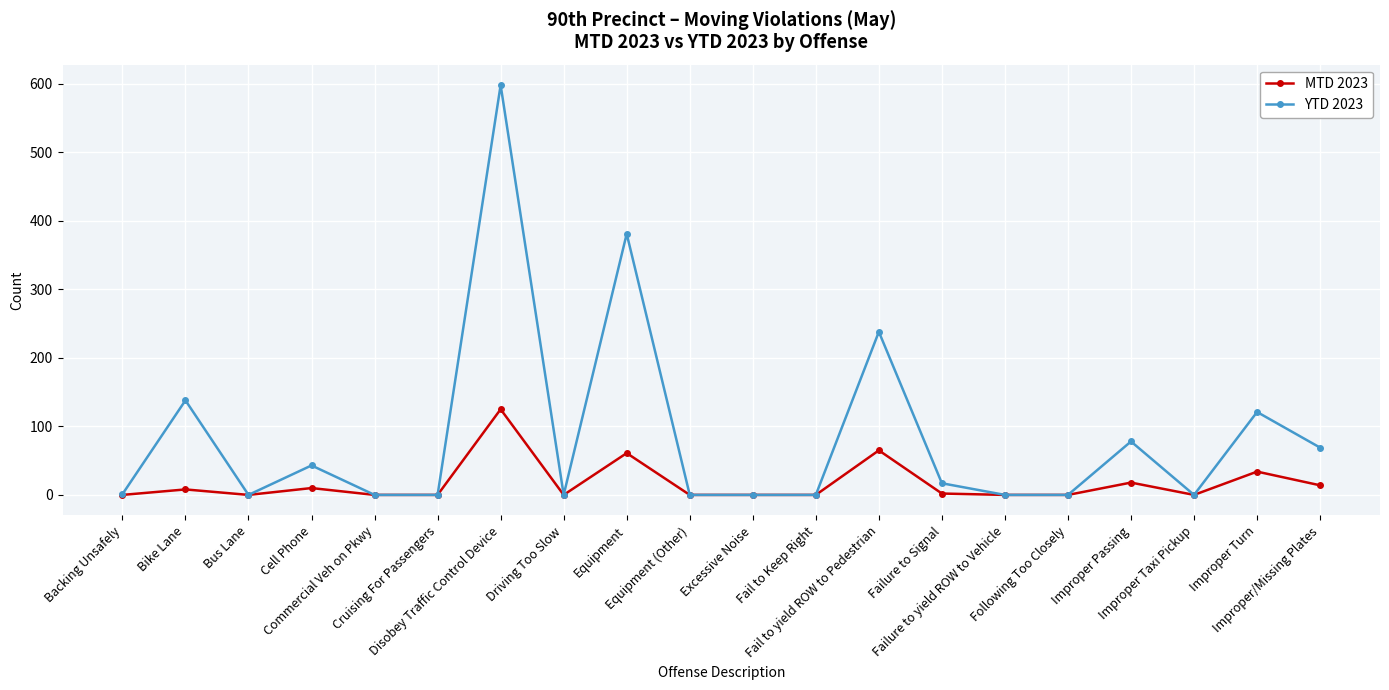

List the series in order of their overall mean, highest first.

YTD 2023, MTD 2023